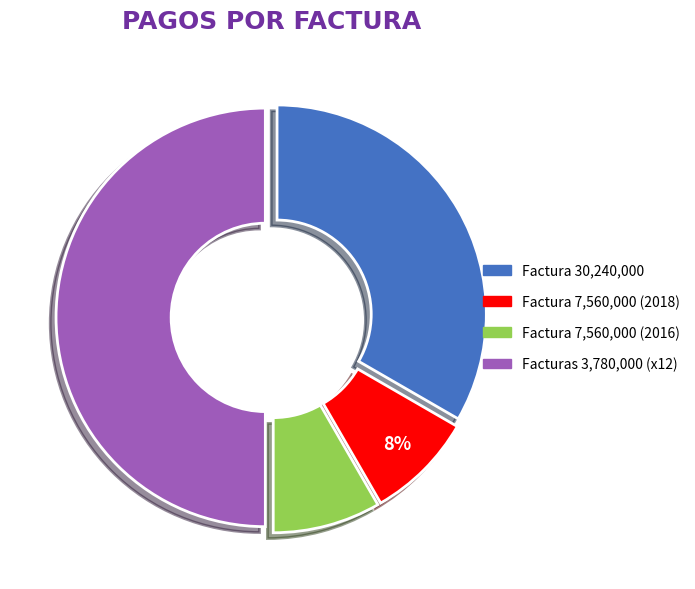

Does Factura 7,560,000 (2016) account for over 50% of the chart?

No